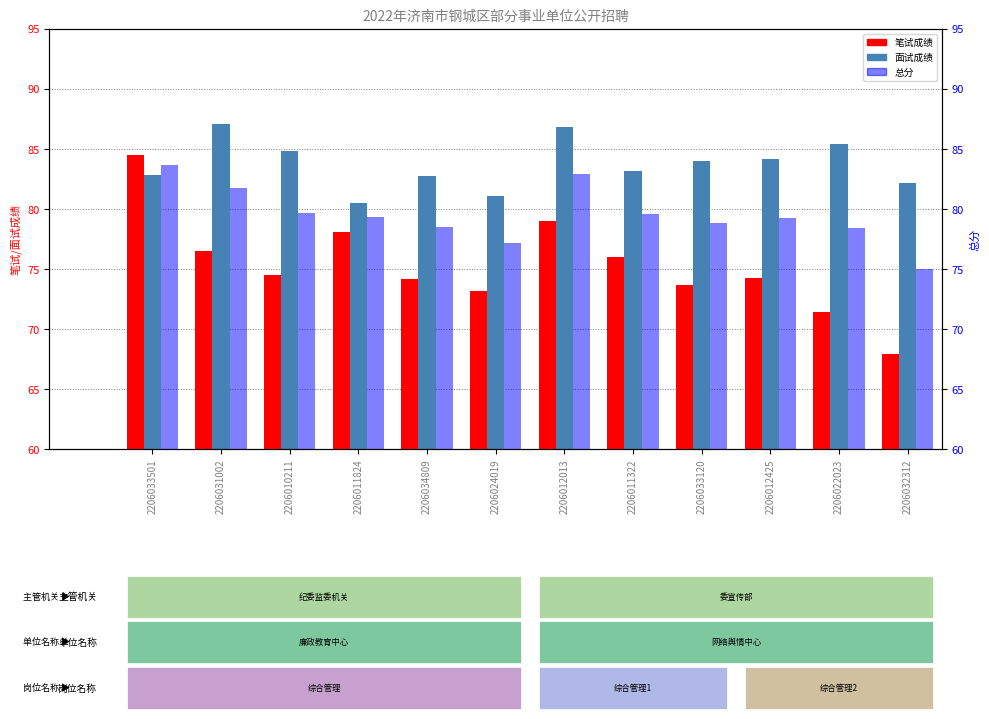

Is it true that 面试成绩 equals 86.8 at 2206012013?

True